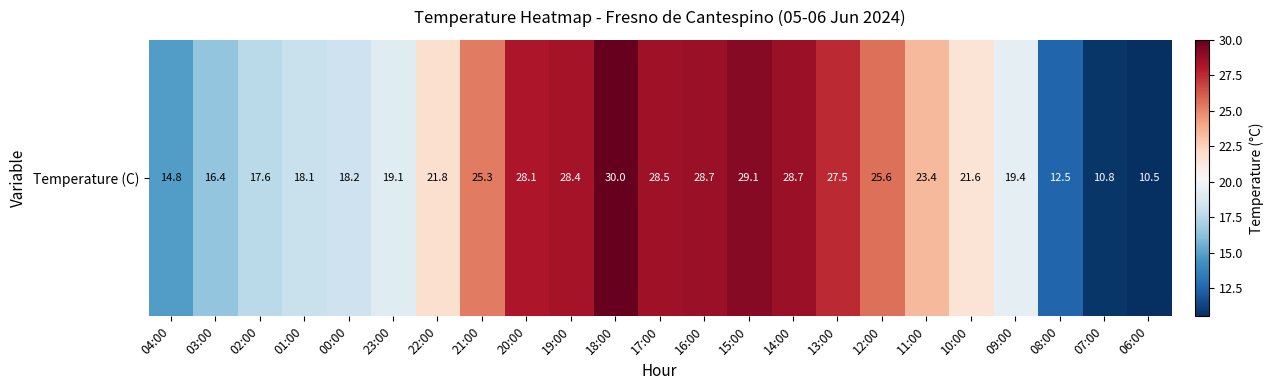

What is the minimum value shown in the chart?

10.5